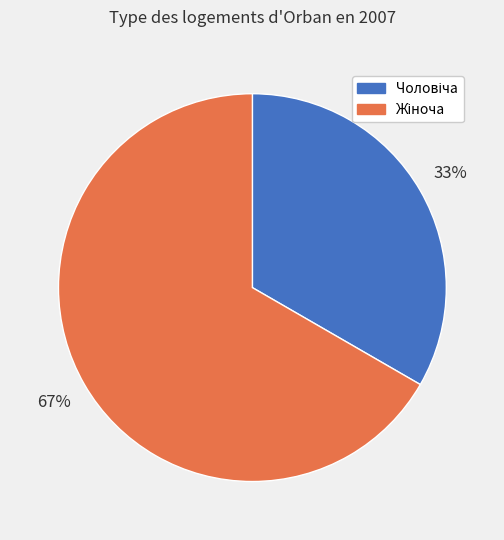

Is there a majority slice in this chart?

Yes